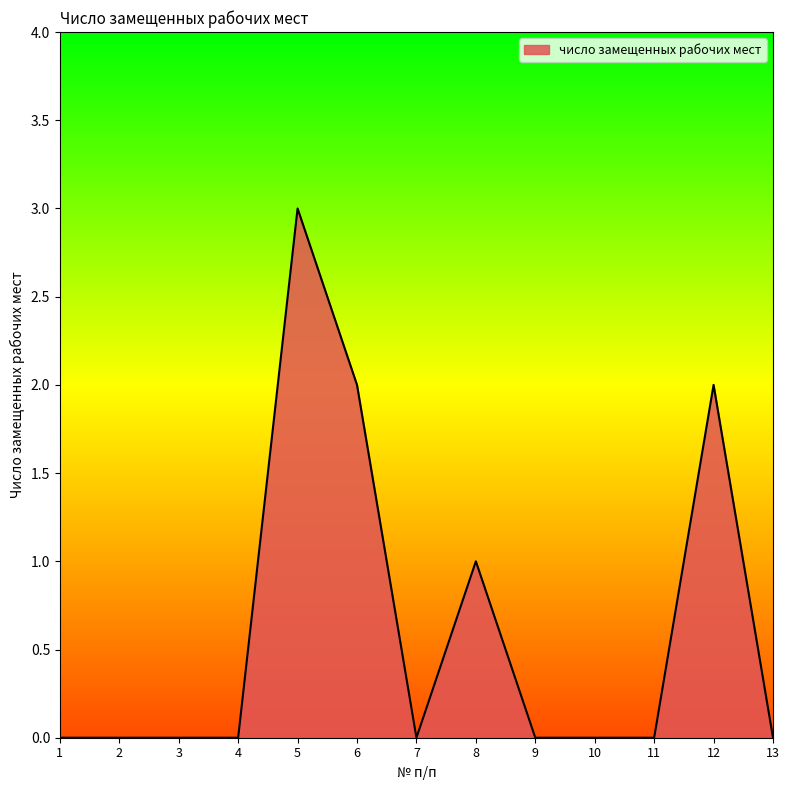

How many lines are shown in the chart?

1